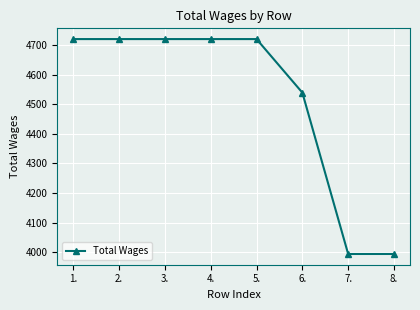

Which has a higher value, 5. or 7.?

5.